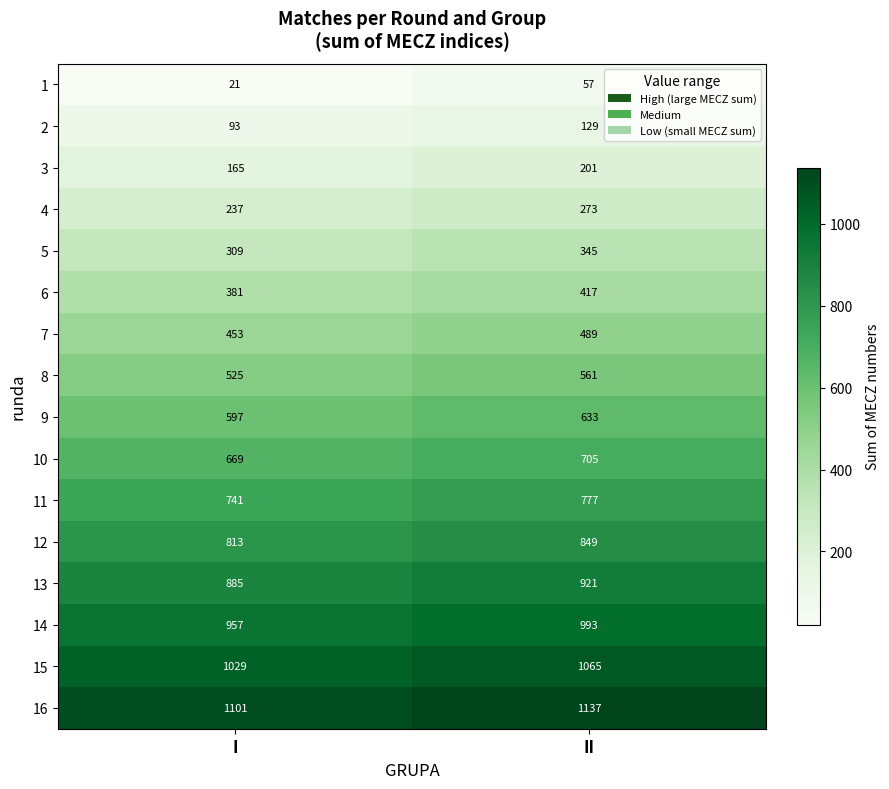

What is the approximate value of 2 at I?

93